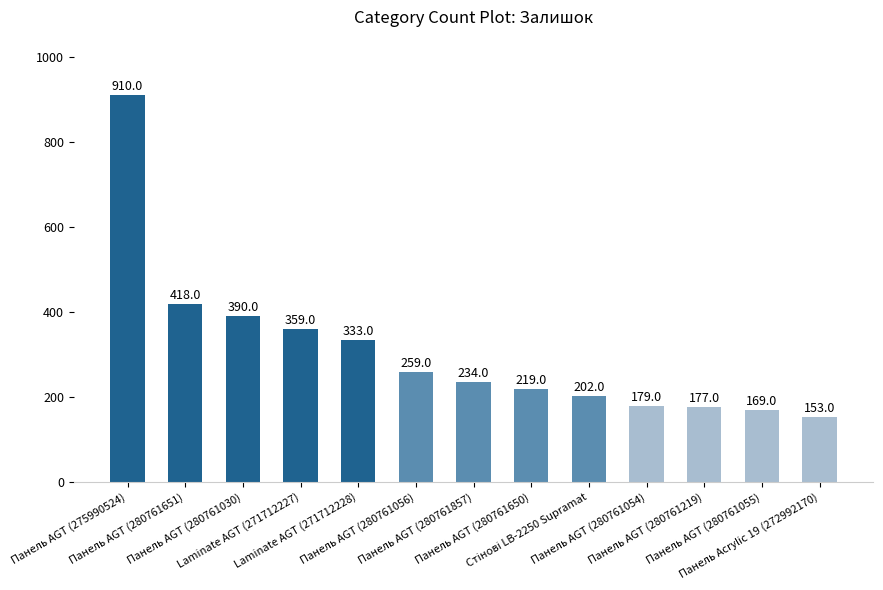

How many bars are there in total?

13